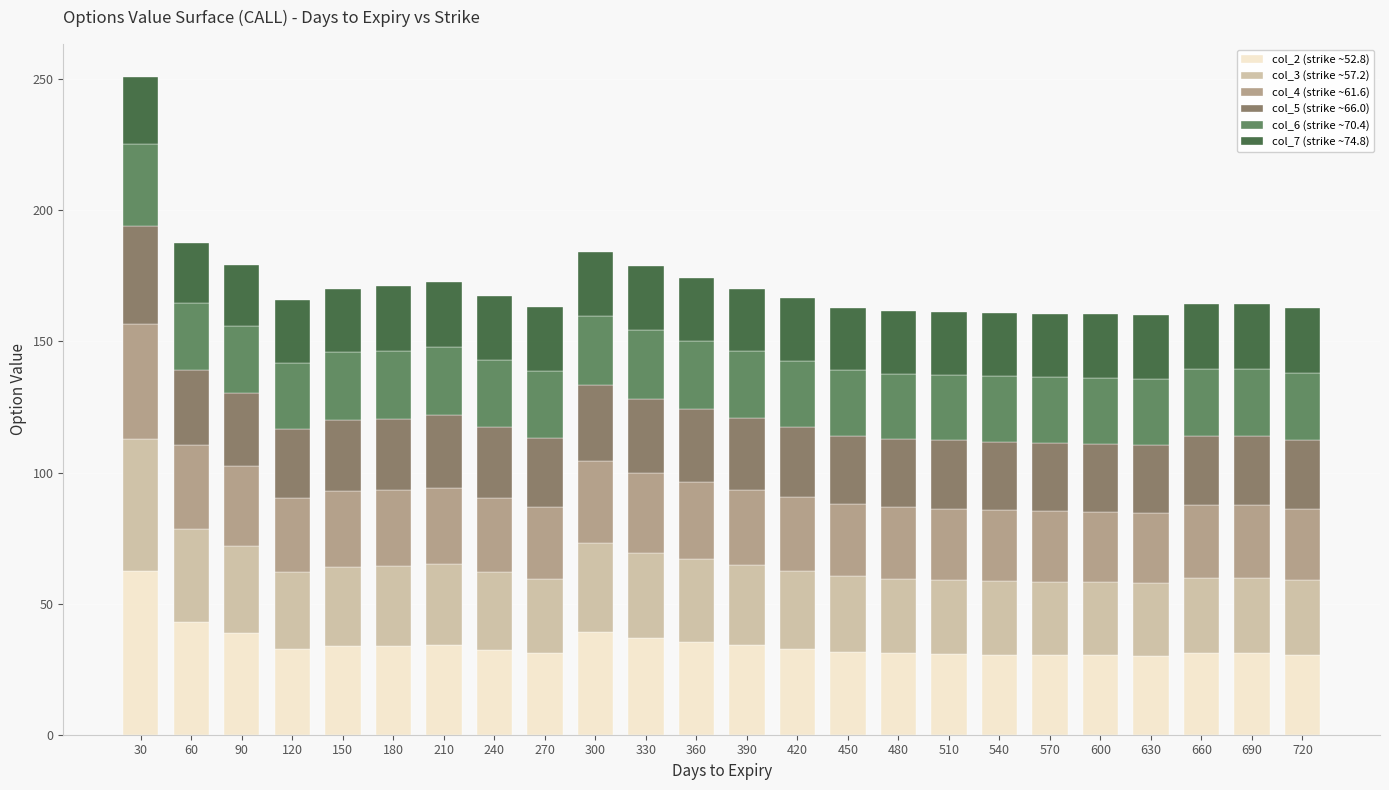

What is the total value across all series at 420?

166.5